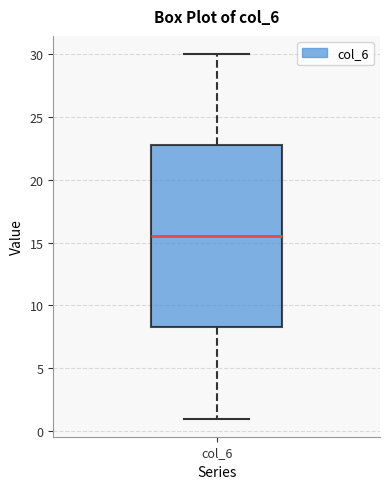

Where is the upper edge of the box for col_6 on the y-axis? The values are not printed on the chart, so give them approximately, as read against the axis.

23.0